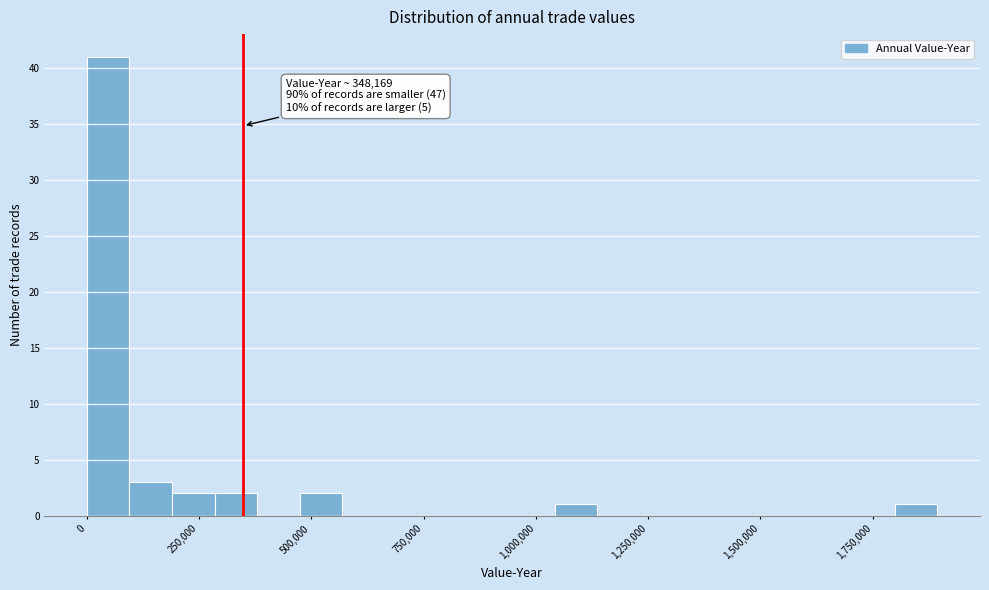

Read against the x-axis, roughly where is the centre of the tallest bar?

50000